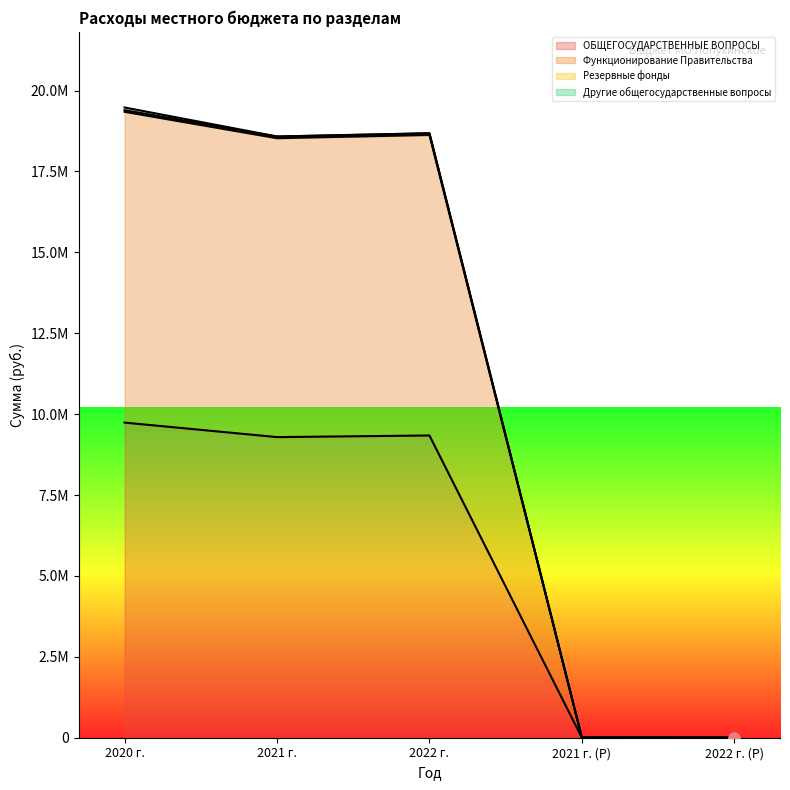

Which series contains the lowest Y value?

ОБЩЕГОСУДАРСТВЕННЫЕ ВОПРОСЫ